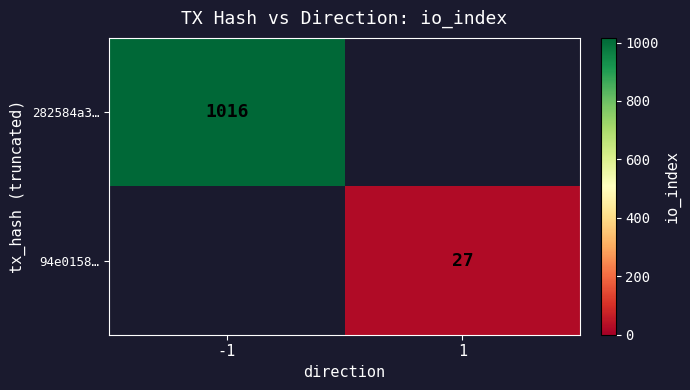

The value of 94e0158… at 1 is 17. True or false?

False